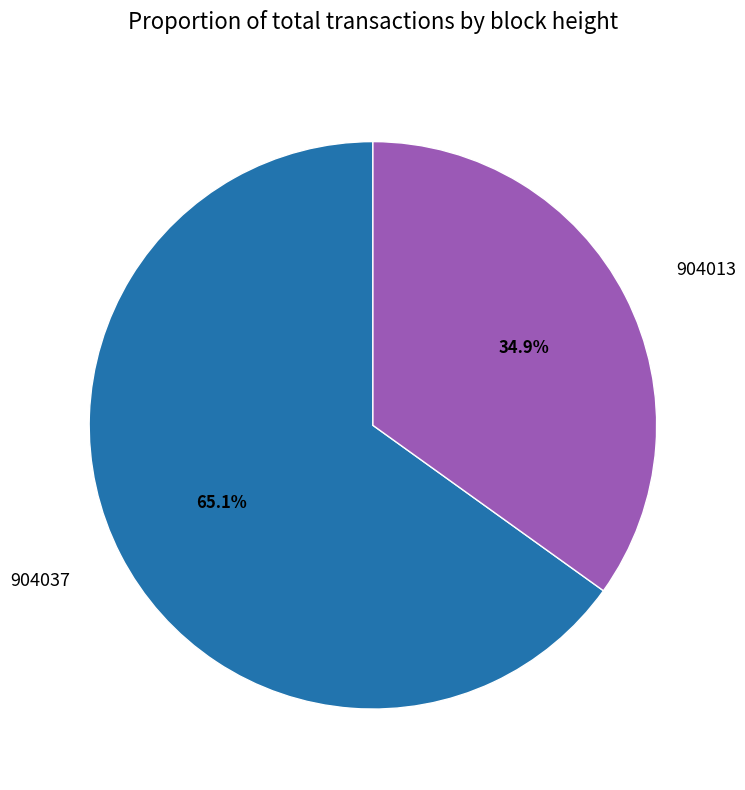

What percentage is the 904037 slice, to the nearest percent?

65%